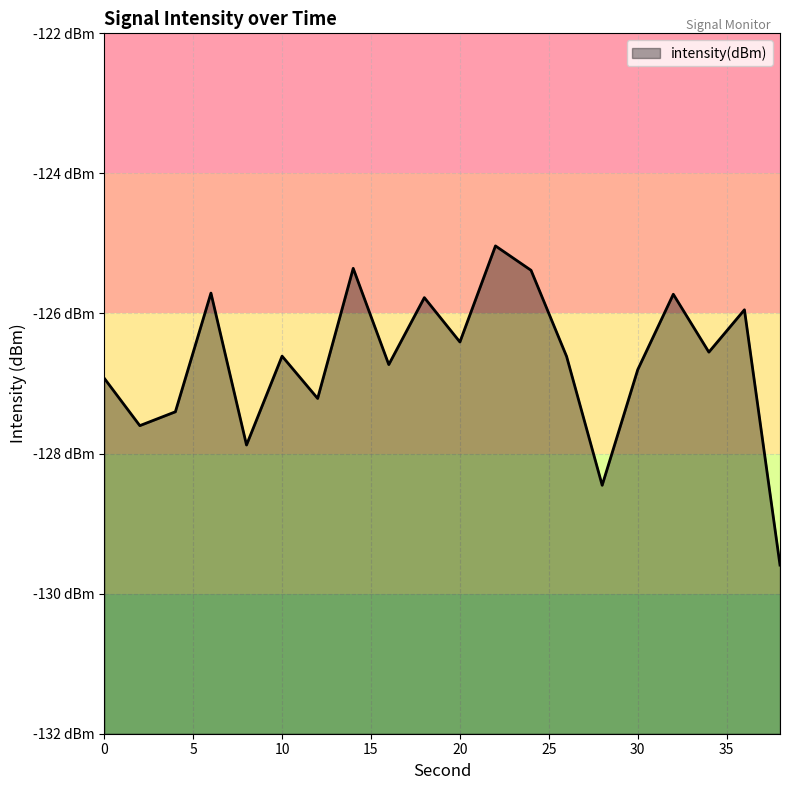

What is the sum of all values?

-2533.7